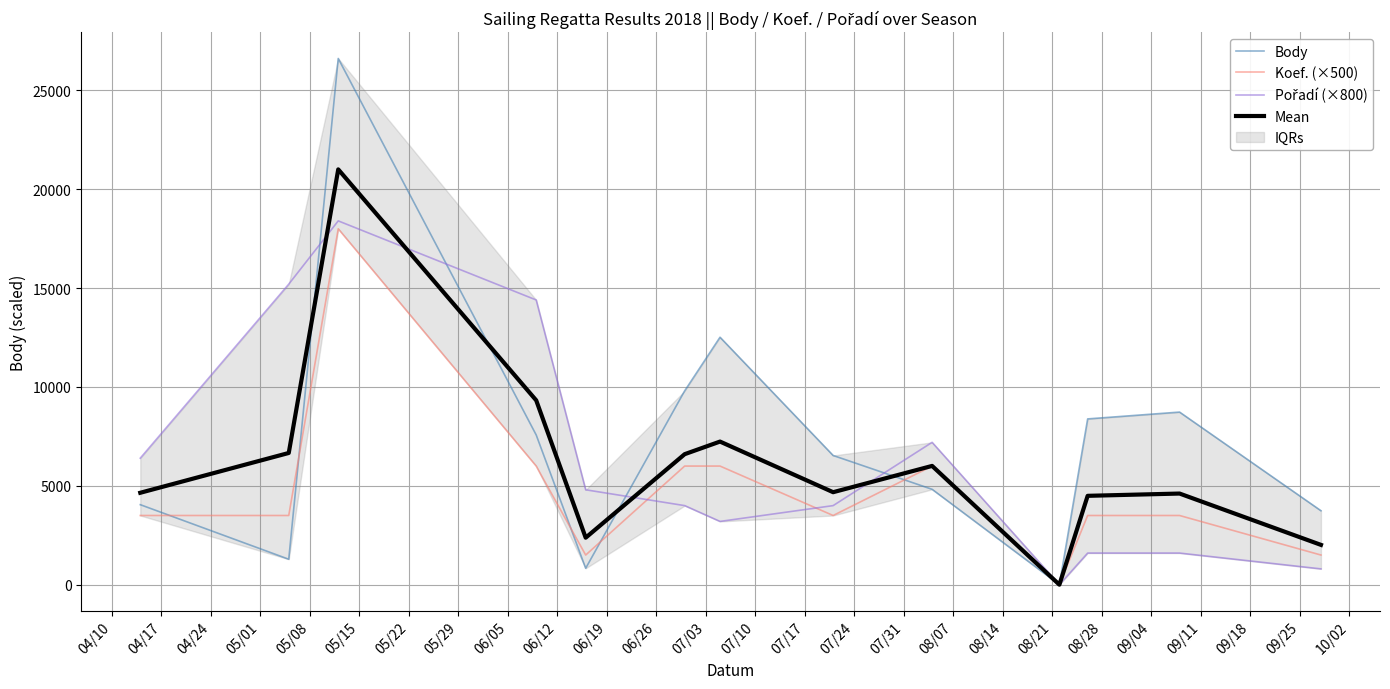

What is the difference between the Pořadí (×800) values at 04/24 and 05/01?

4000.0